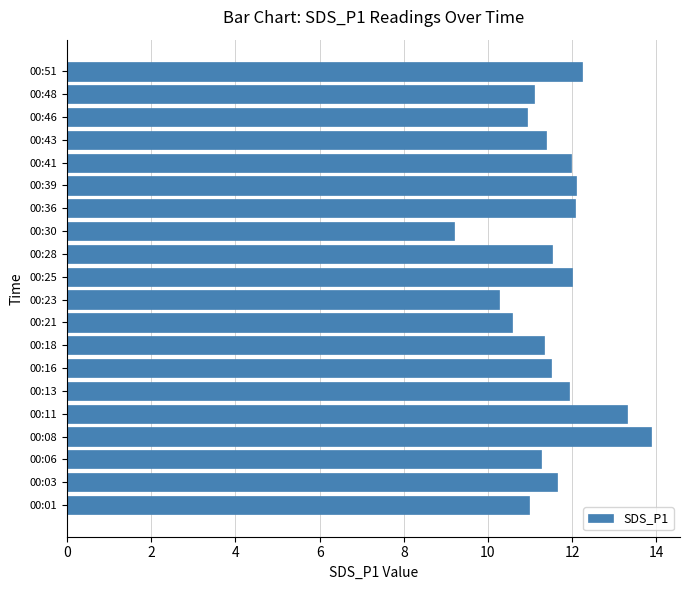

How many bars are there in total?

20